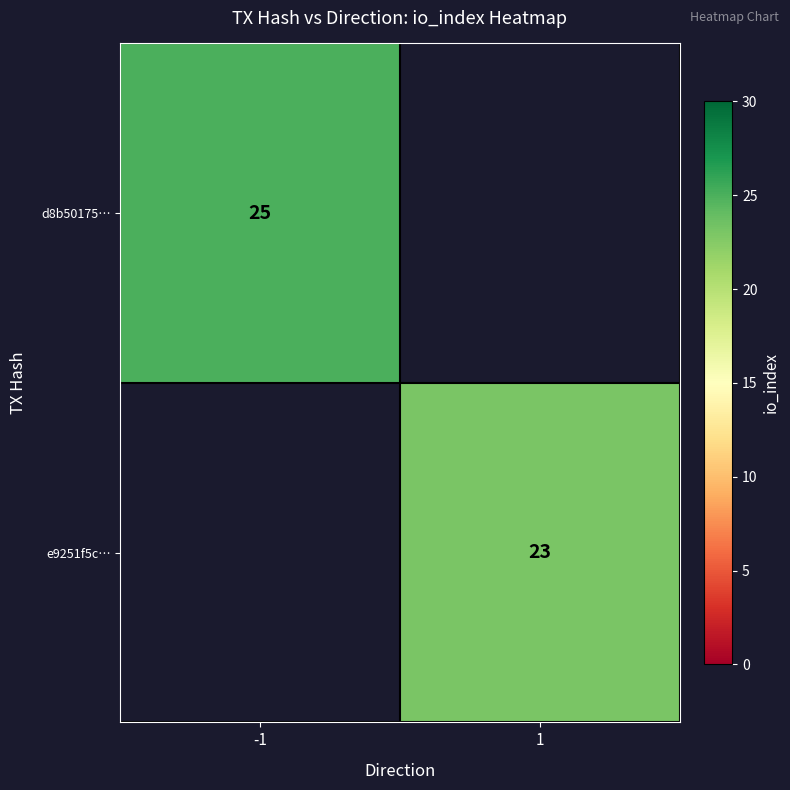

Is it true that d8b50175… equals 25 at -1?

True